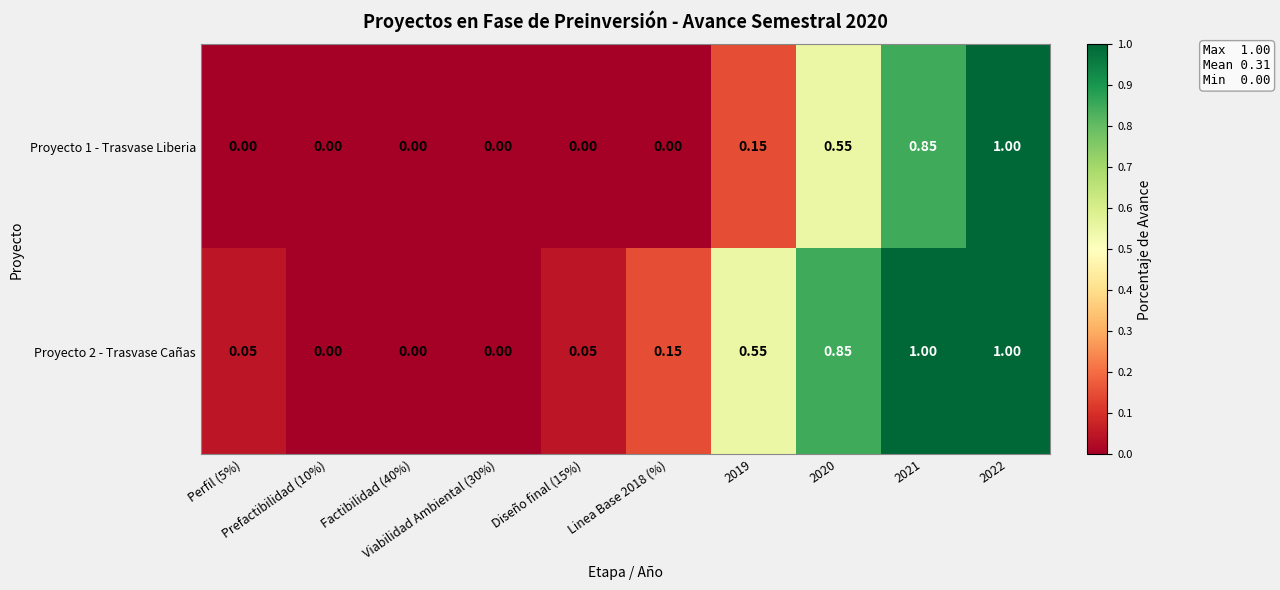

Which series has the largest total across all categories?

Proyecto 2 - Trasvase Cañas